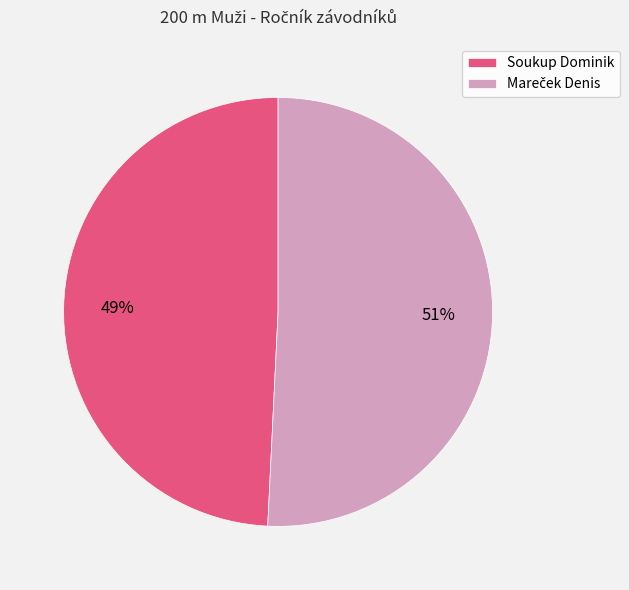

How many slices are in this pie chart?

2